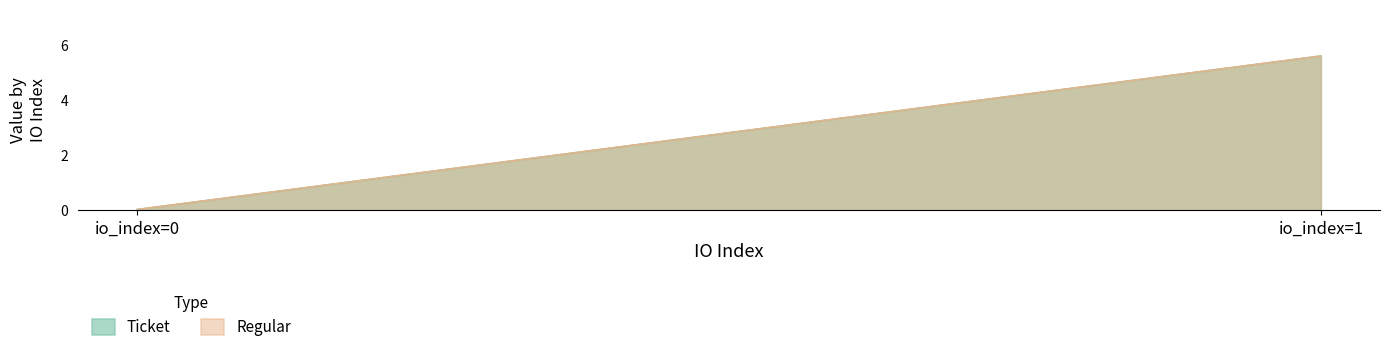

Reading left to right, list all the values displayed in this chart.

Ticket: io_index=0=0.0	io_index=1=5.6
Regular: io_index=0=0.0	io_index=1=5.6